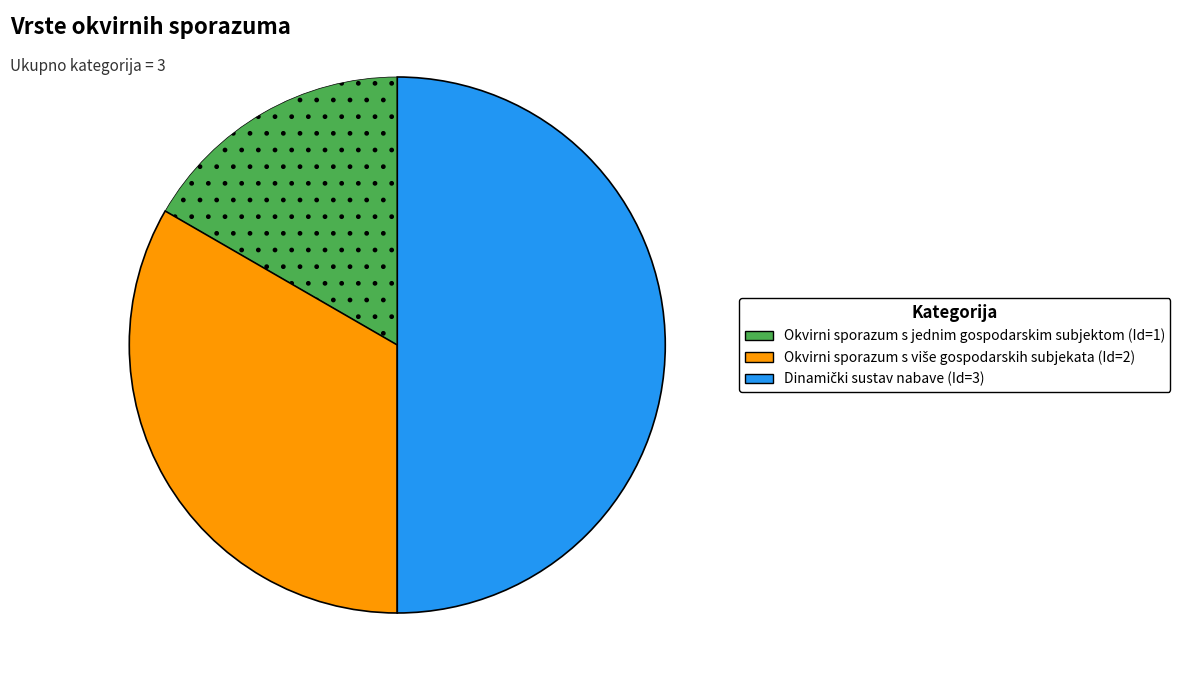

How many slices are in this pie chart?

3